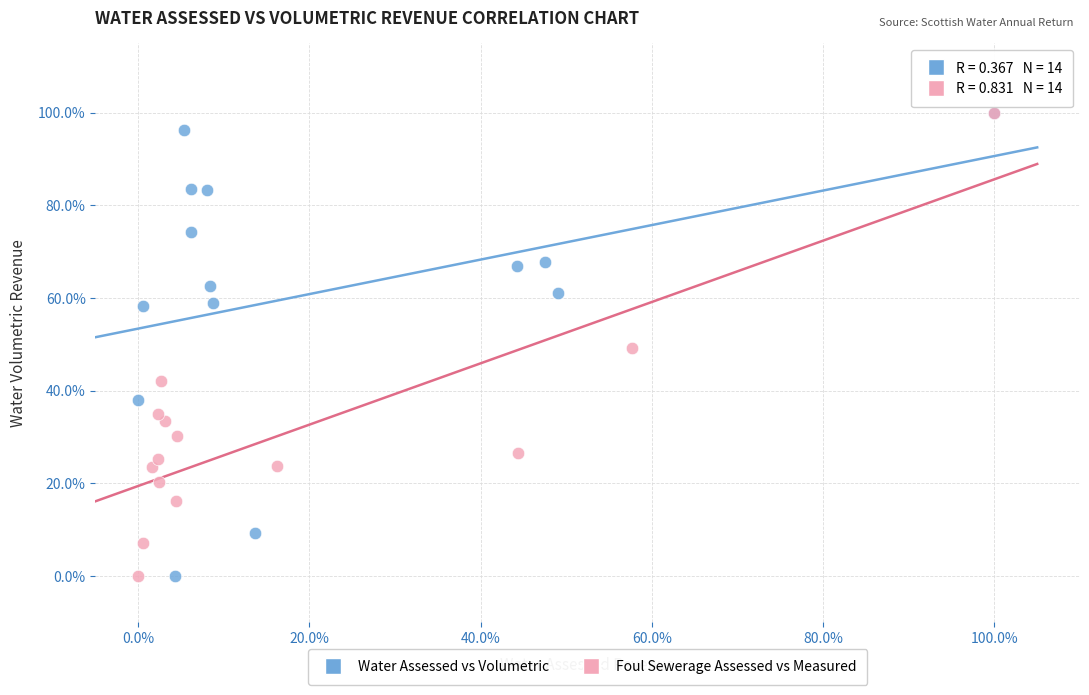

What are all the series names shown in the legend?

Water Assessed vs Volumetric, Foul Sewerage Assessed vs Measured